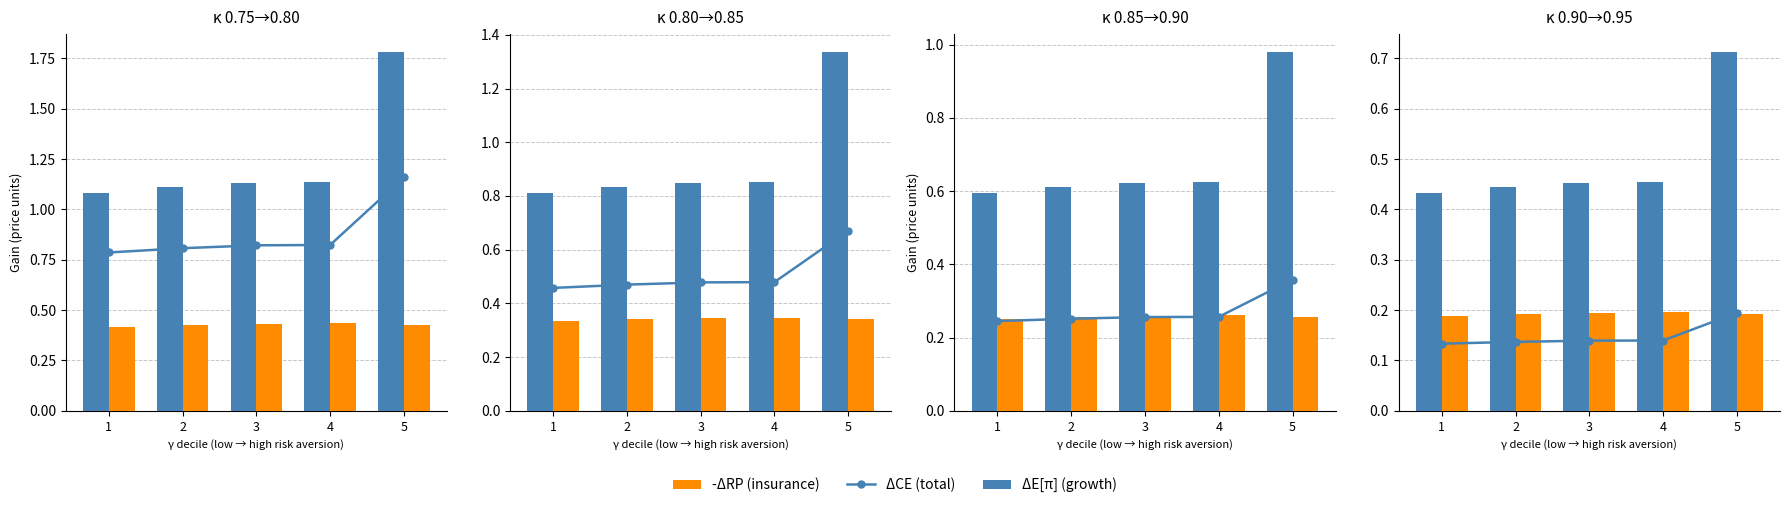

Between 1 and 3, which is larger?

3